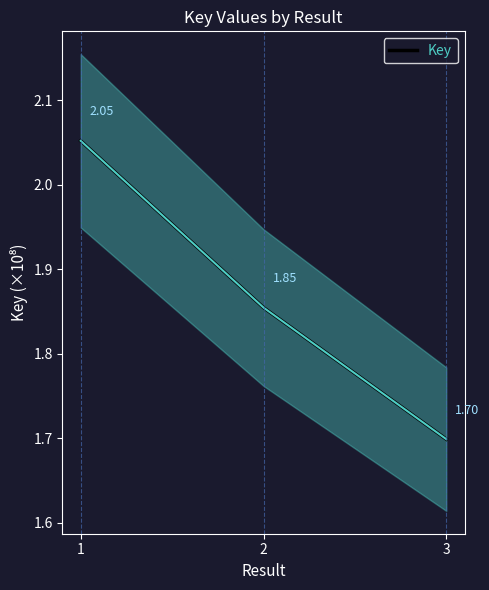

What is the difference between the second highest and minimum values?

0.2